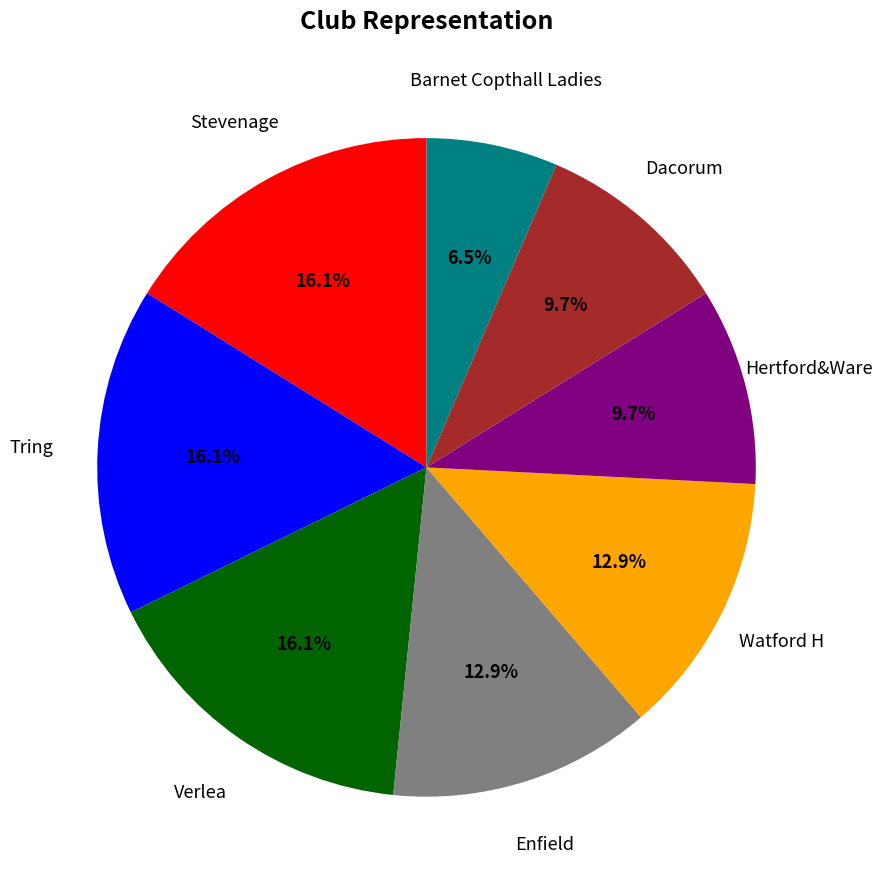

To the nearest percent, what is the difference between the largest and smallest slice percentages?

10%